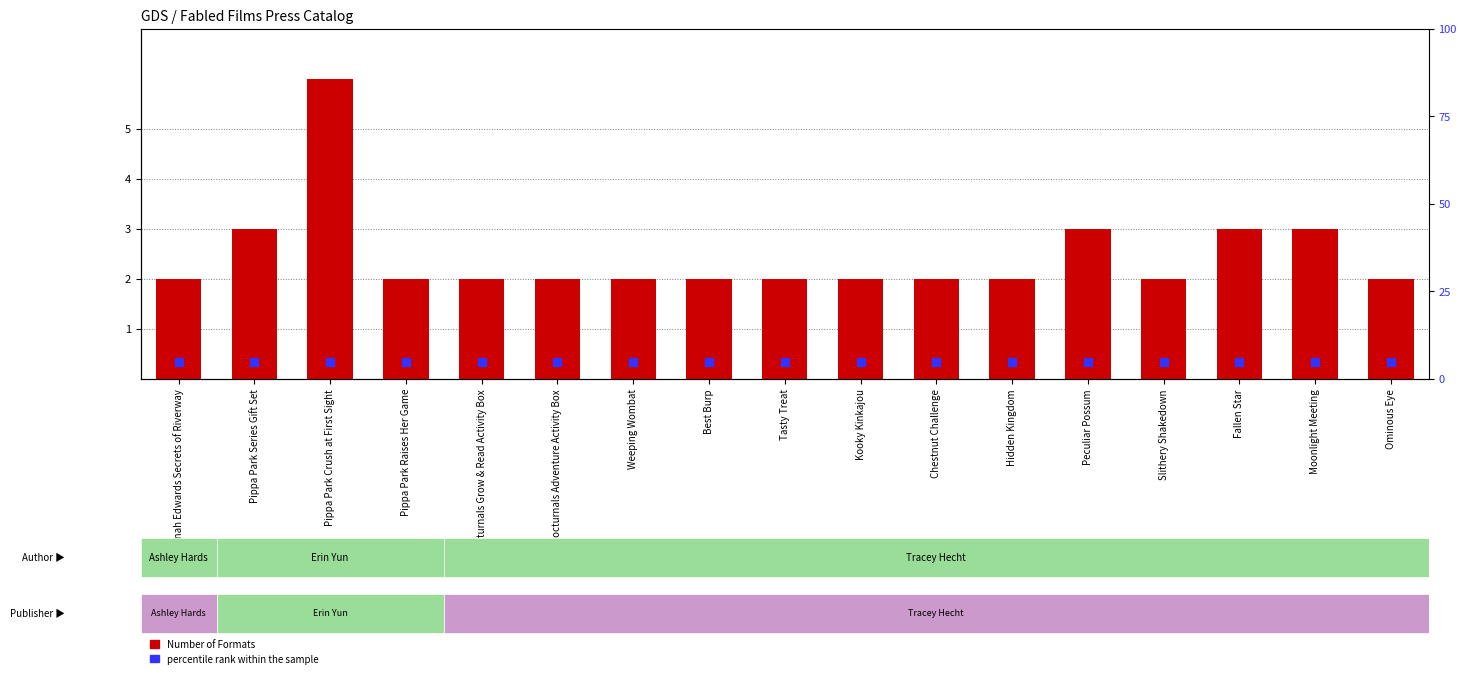

Which series has the largest Y range (max minus min)?

Number of Formats